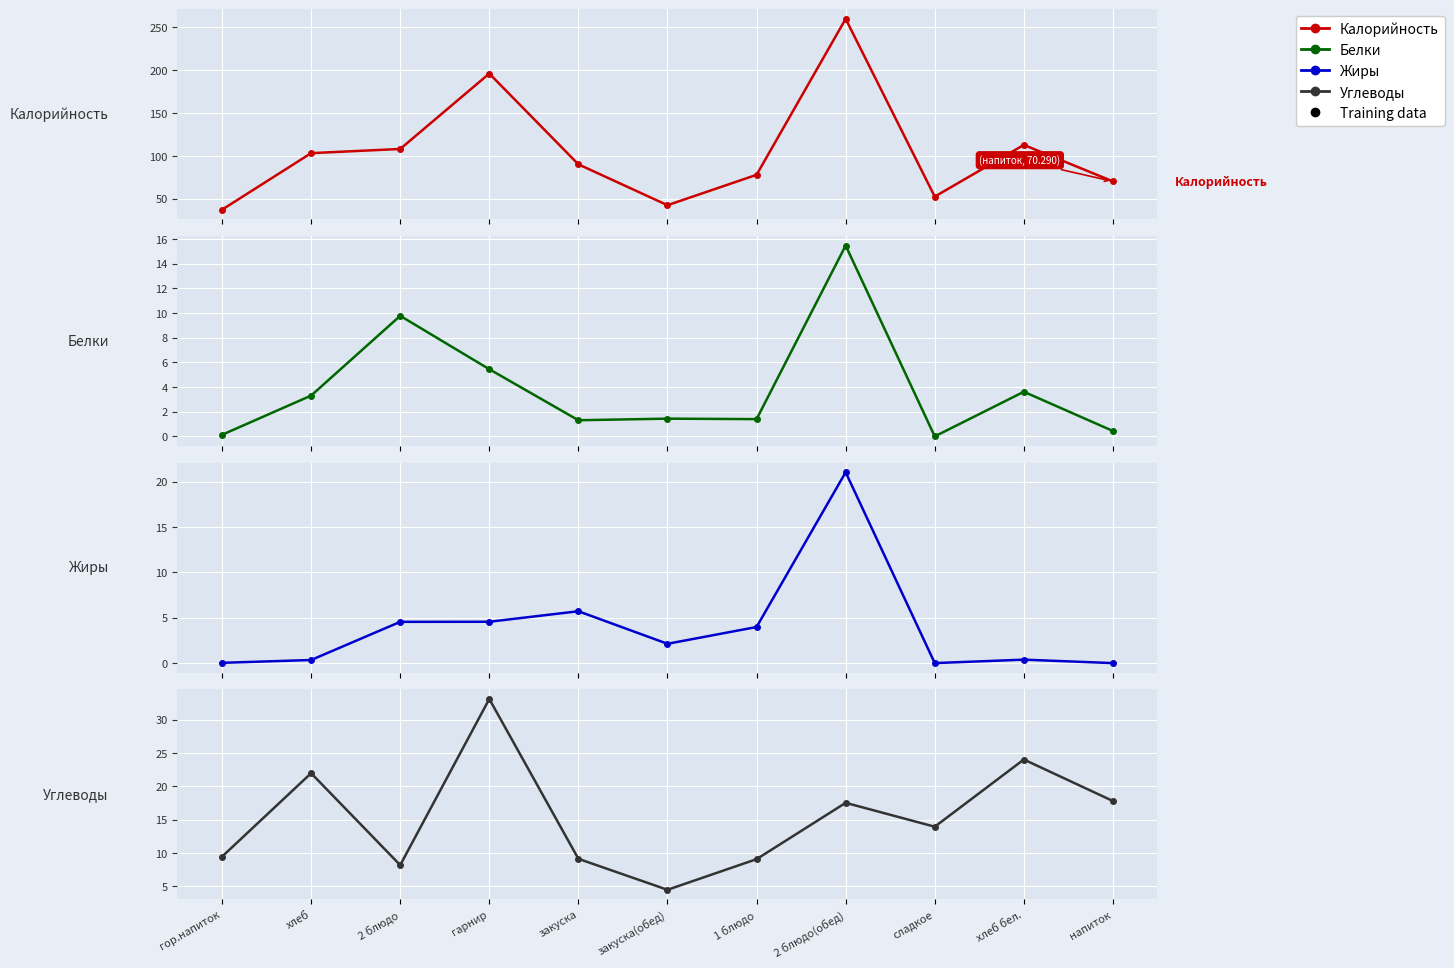

What is the difference between the Углеводы values at хлеб бел. and 2 блюдо(обед)?

6.5